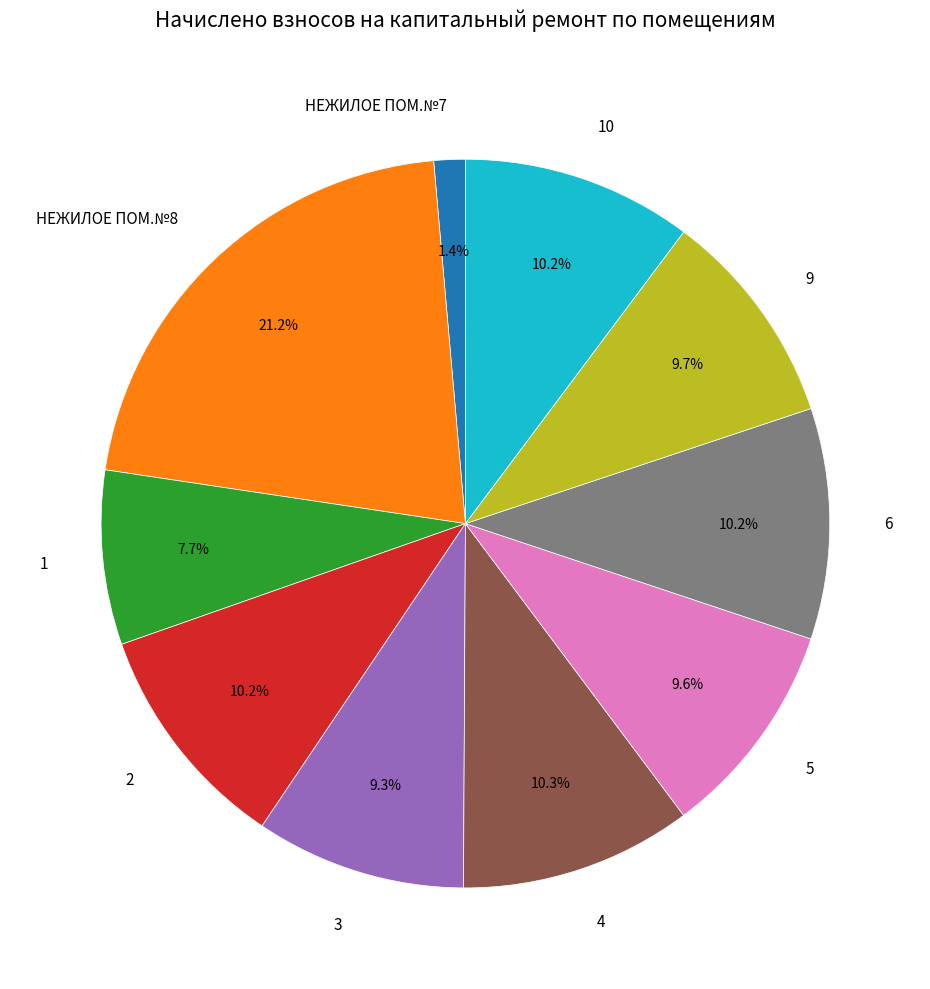

Combined, what portion of the pie is 9 and 6?

19.9%